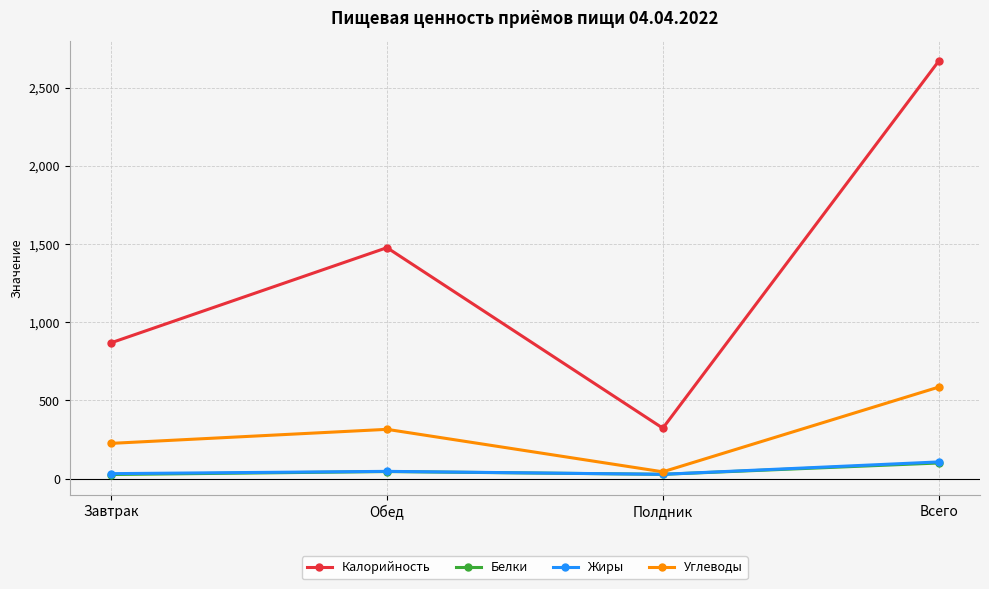

Does the chart display data point markers on the line(s)?

Yes